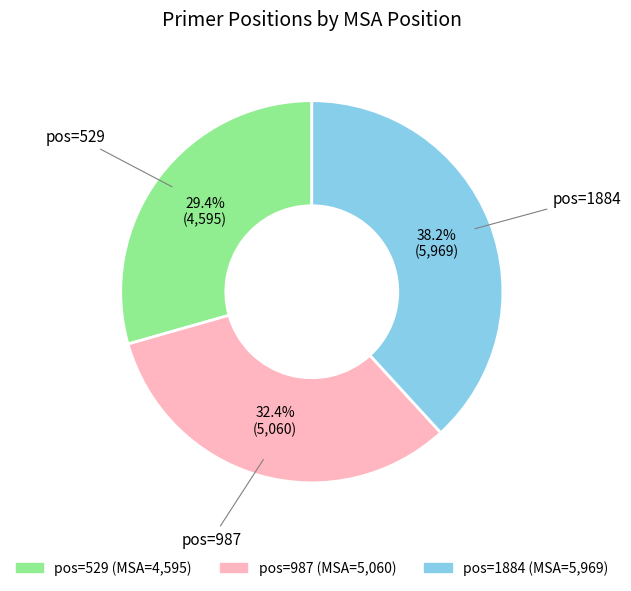

Is there any slice that represents more than half of the pie?

No